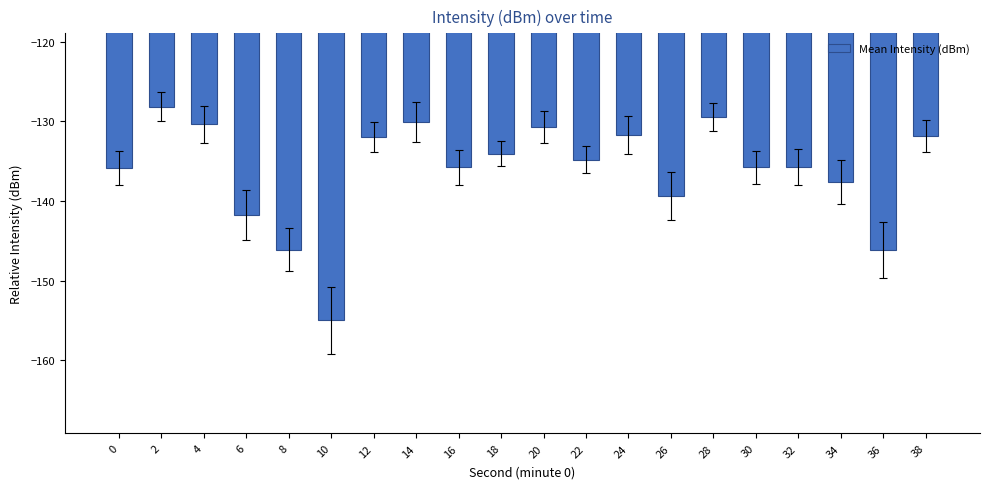

What is the change in value from 0 to 4?

+5.5